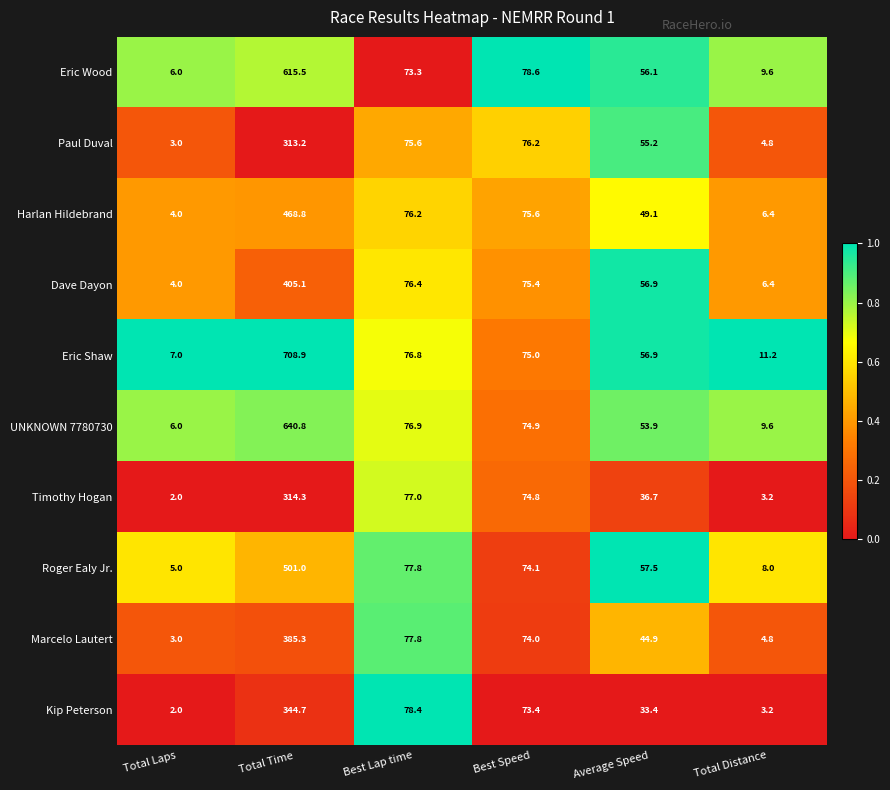

Count the number of data series in this chart.

10